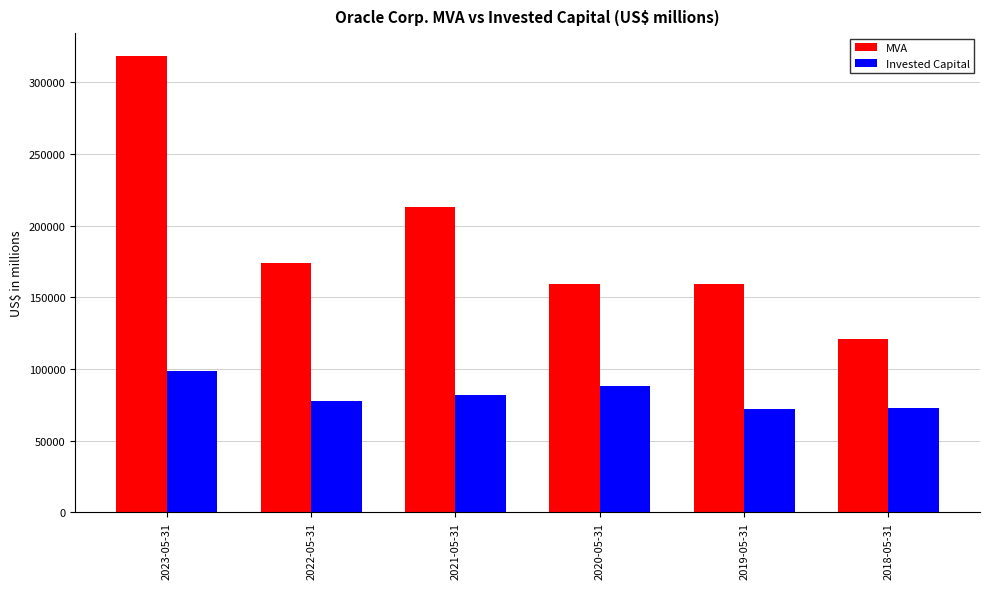

What is the average value of the Invested Capital series?

81611